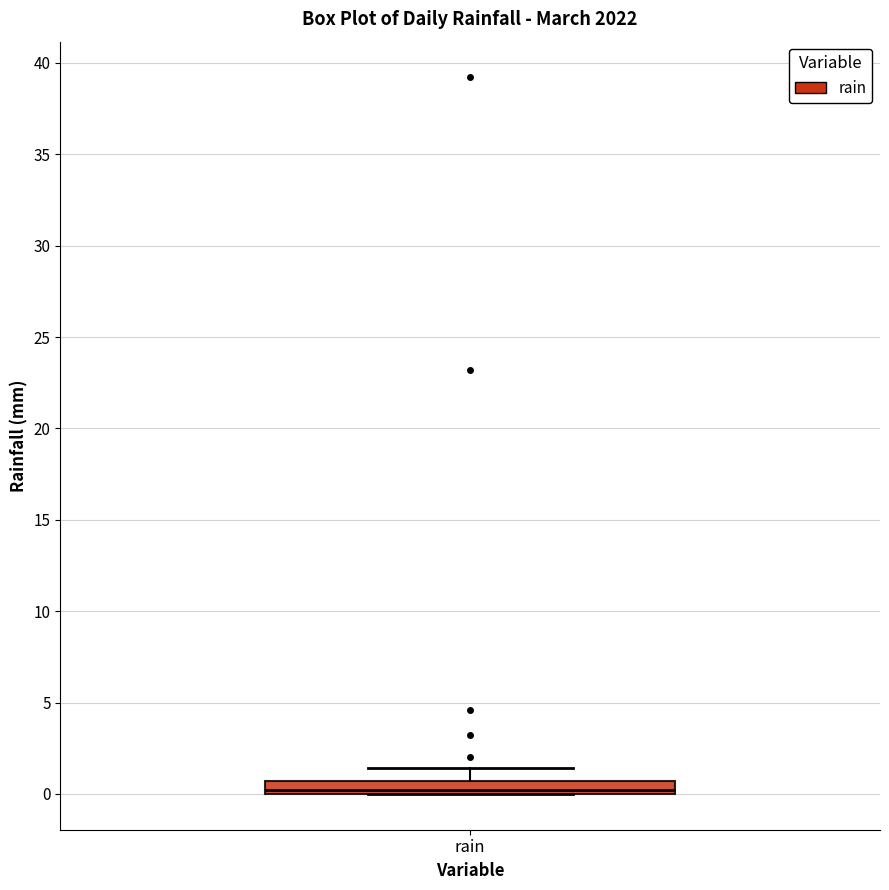

Where is the lower edge of the box for rain on the y-axis? The values are not printed on the chart, so give them approximately, as read against the axis.

0.0